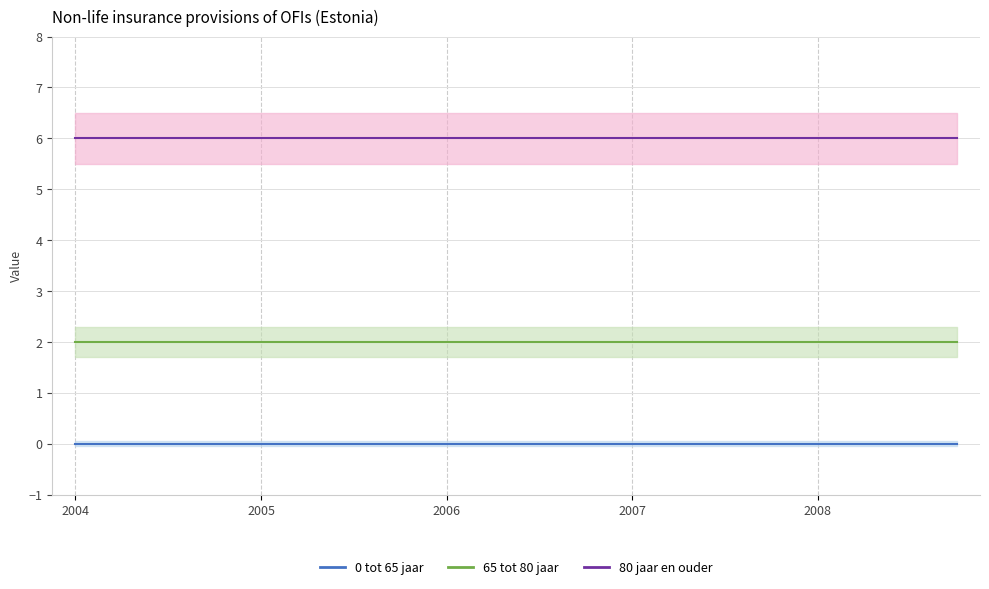

At which label is 80 jaar en ouder closest to 6?

2004